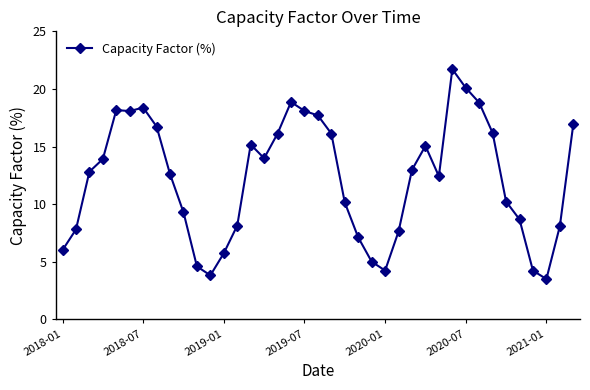

What is the value of the 9th point from the left?

12.6